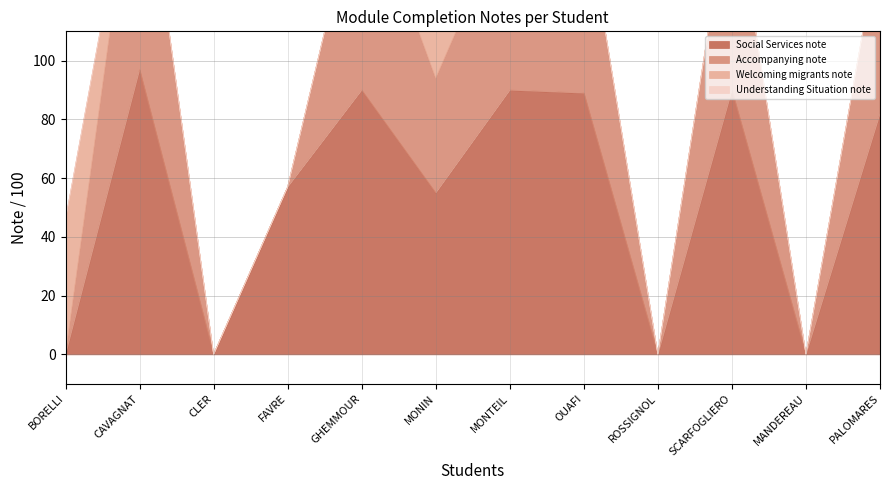

What is the total value across all series at FAVRE?

57